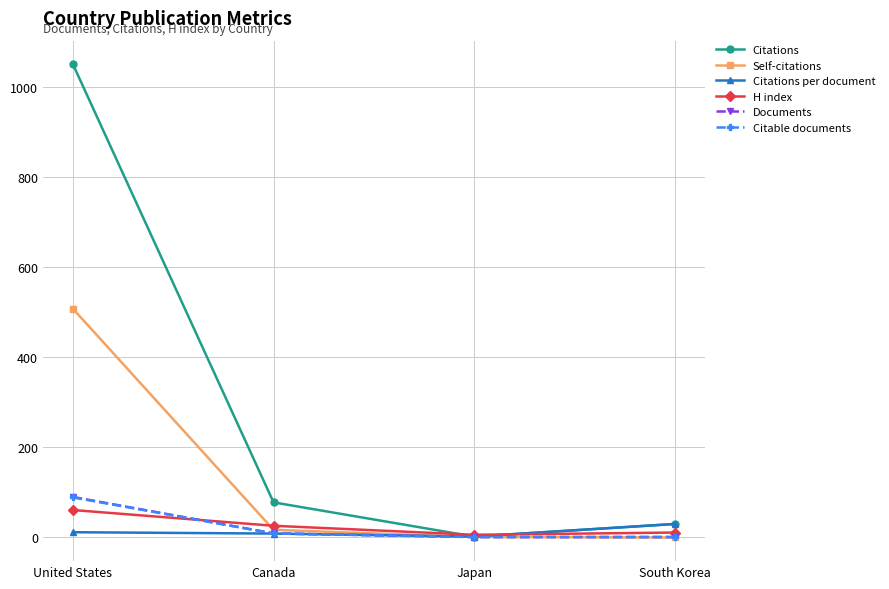

Is it true that Documents equals 1.0 at Japan?

True